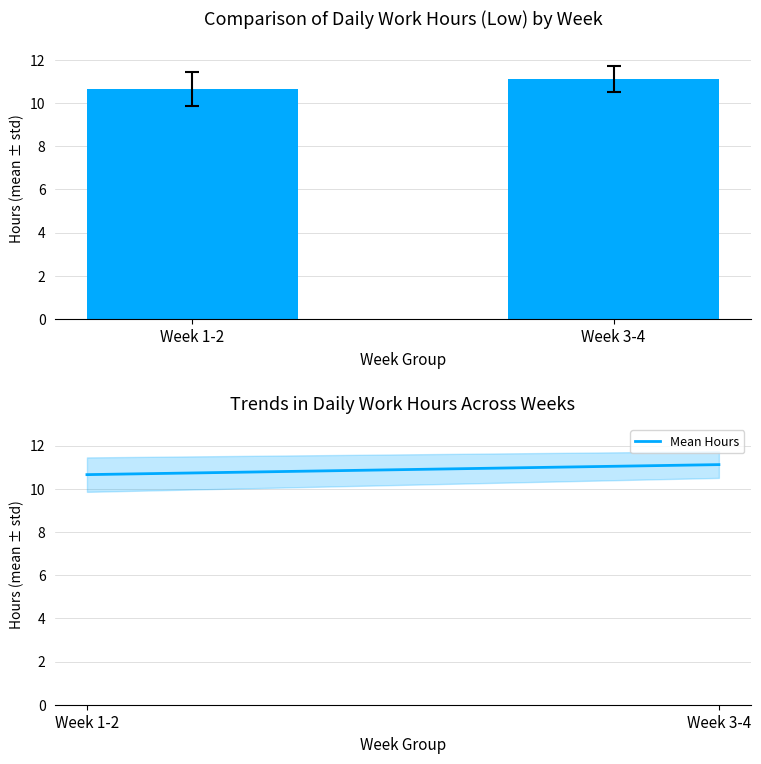

The value at Week 3-4 is 11.1. True or false?

True